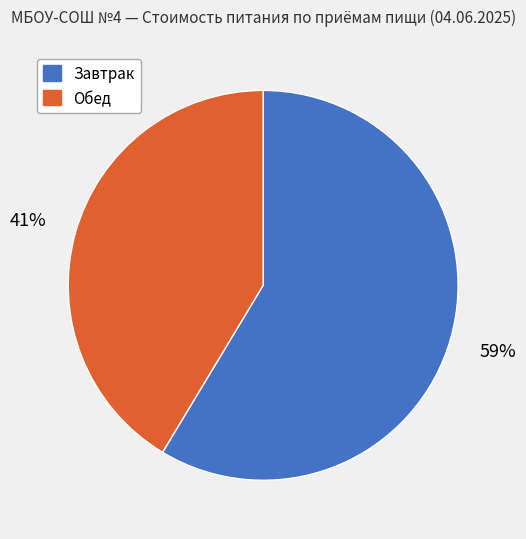

To the nearest percent, what is the combined percentage of Обед and Завтрак?

100%